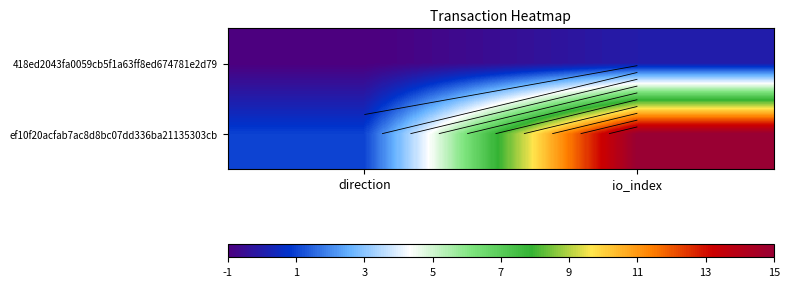

The value of 418ed2043fa0059cb5f1a63ff8ed674781e2d79 at io_index is 0. True or false?

False